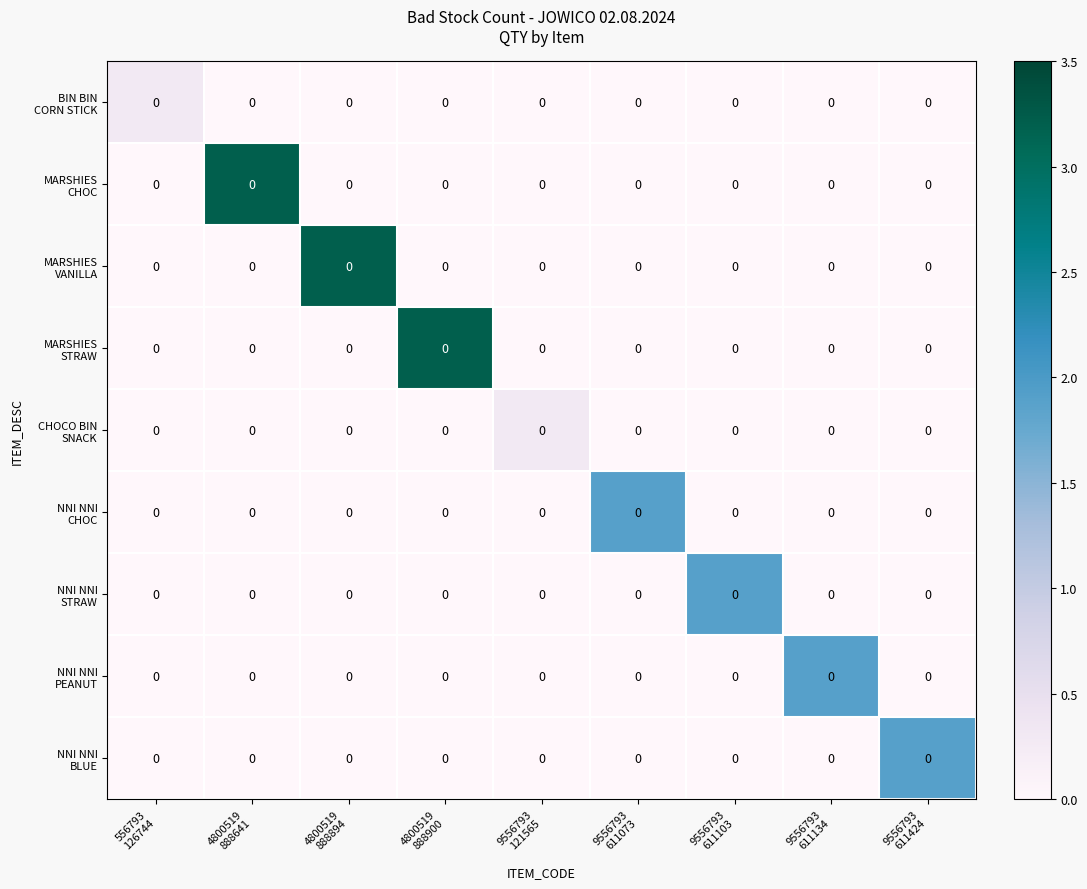

At which category is the sum across all series the highest?

4800519
888641